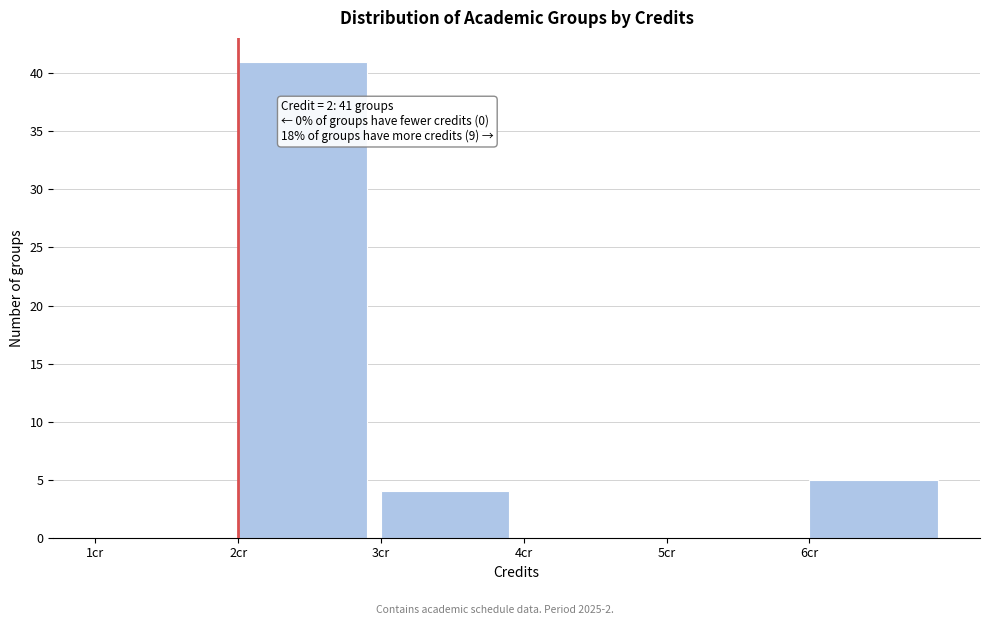

Which range on the x-axis has the tallest bar?

2 to 3